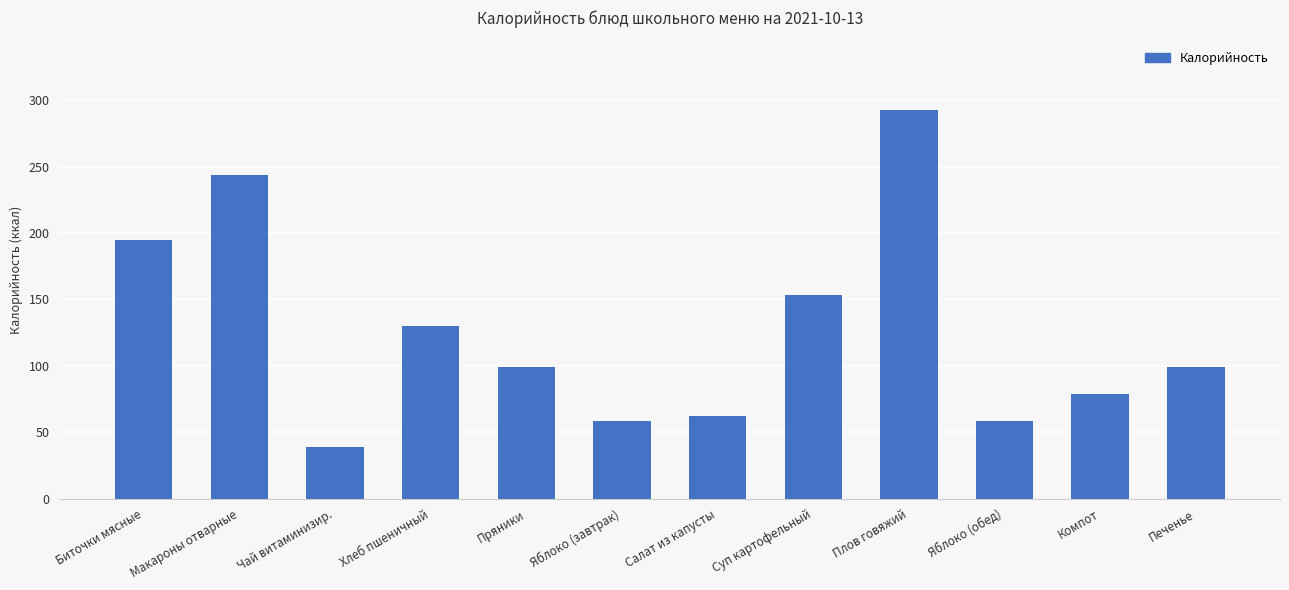

What is the sum of the values at Салат из капусты and Компот?

140.8